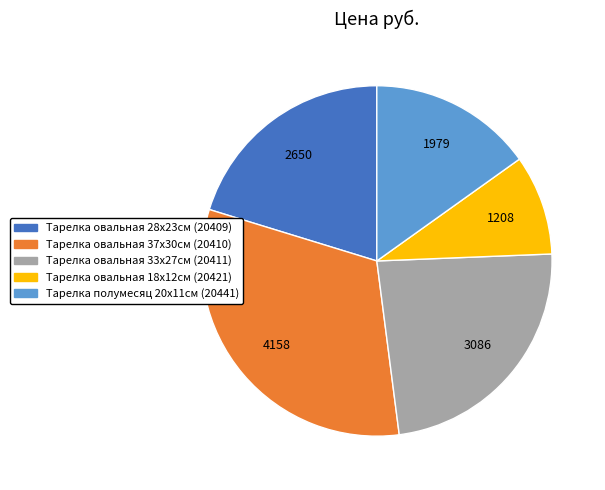

Which has a higher value, Тарелка овальная 33х27см (20411) or Тарелка овальная 28х23см (20409)?

Тарелка овальная 33х27см (20411)